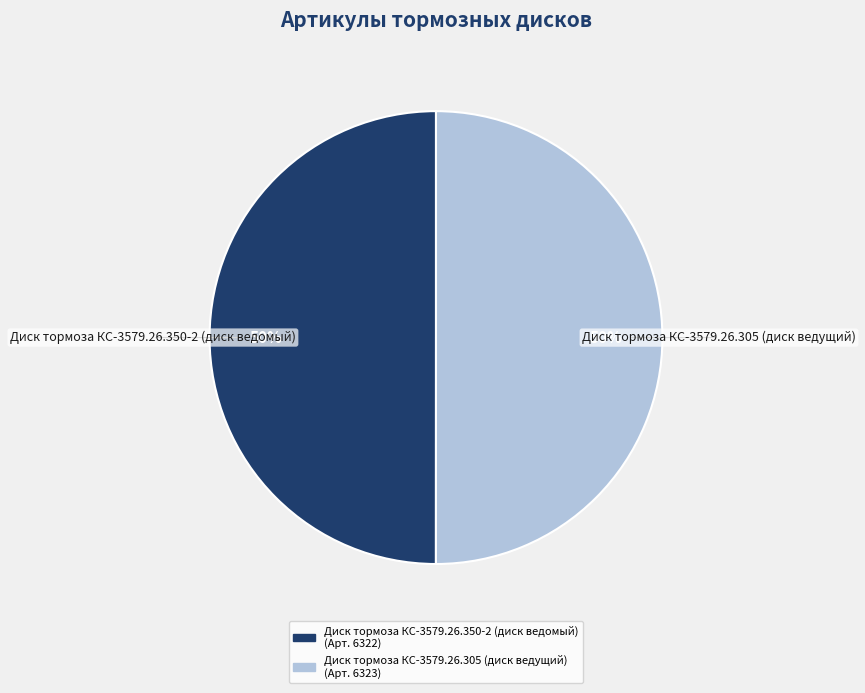

How many segments does this pie chart have?

2